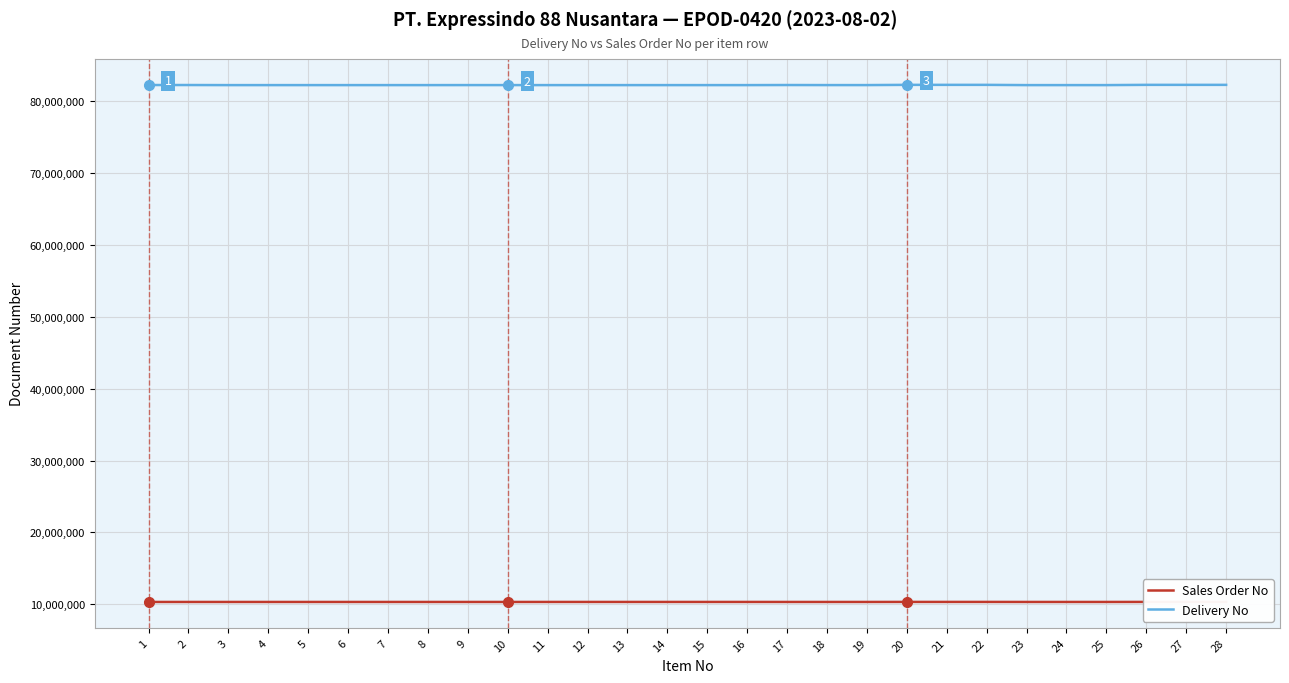

What is the difference between the Delivery No values at 12 and 25?

34